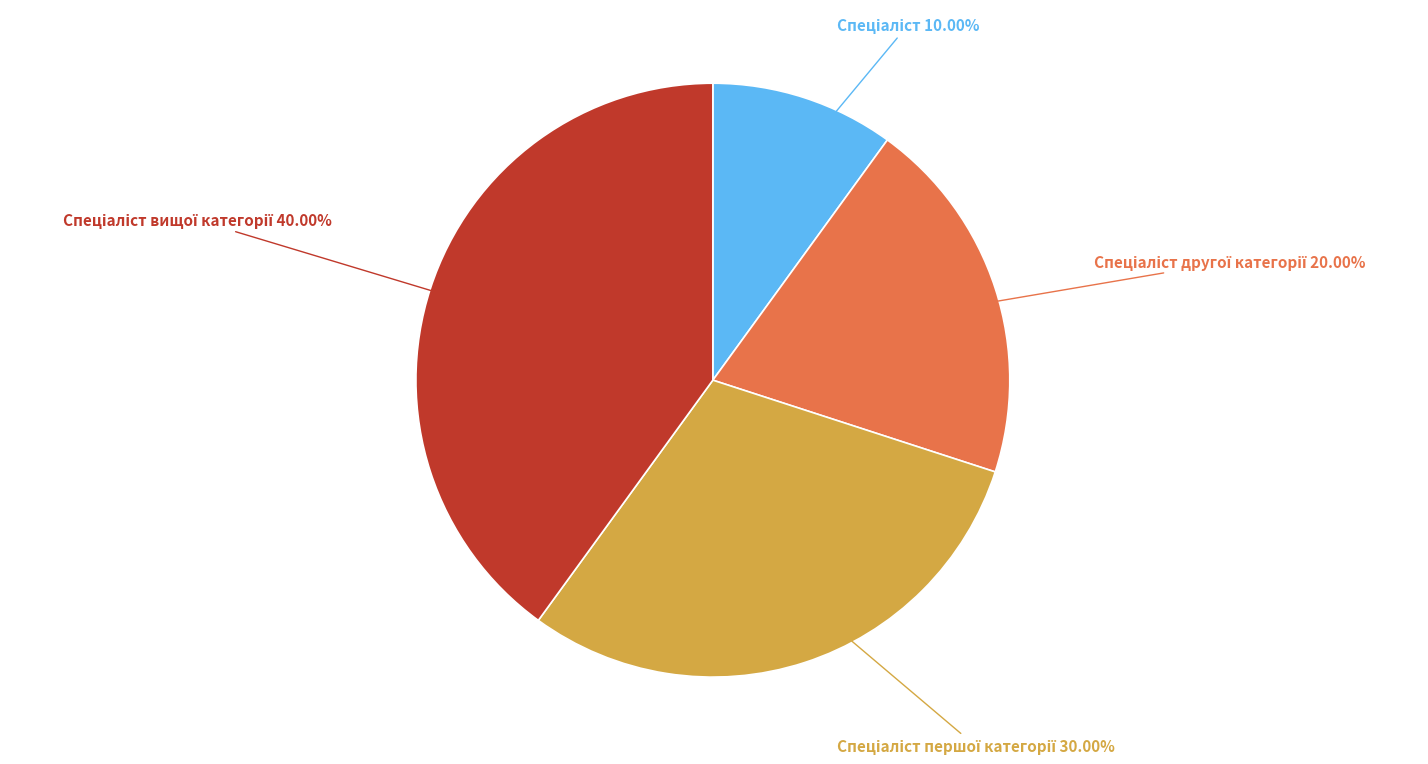

Is there any slice that represents more than half of the pie?

No